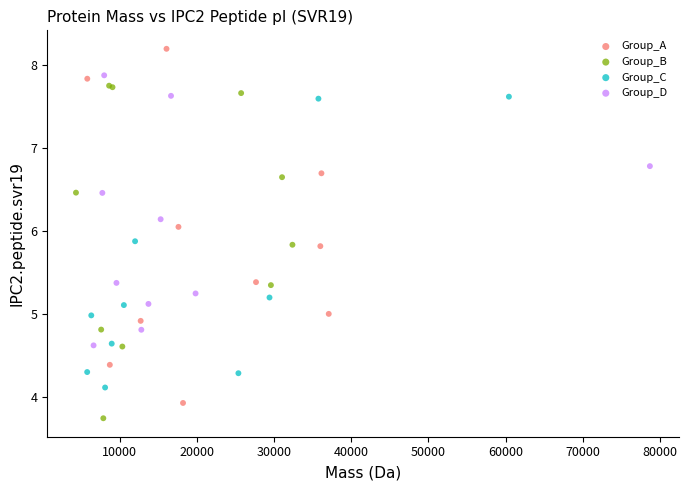

Which series has the largest Y range (max minus min)?

Group_A